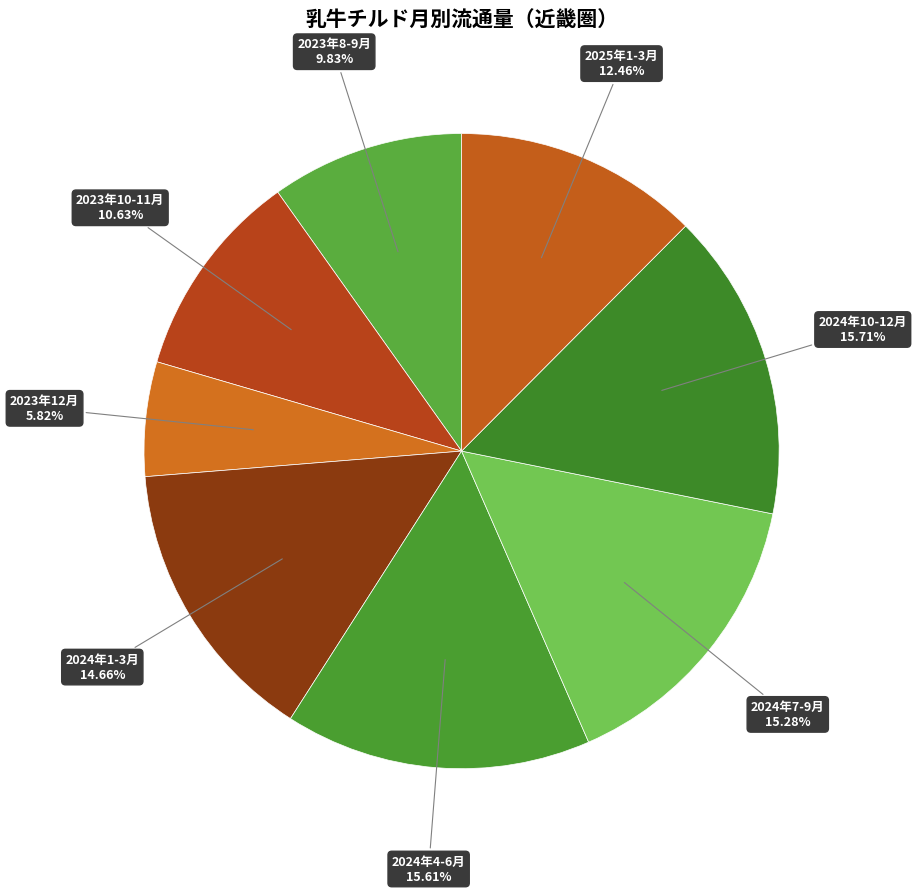

Approximately how many times larger is the value at 2023年8-9月 compared to 2024年7-9月?

0.6